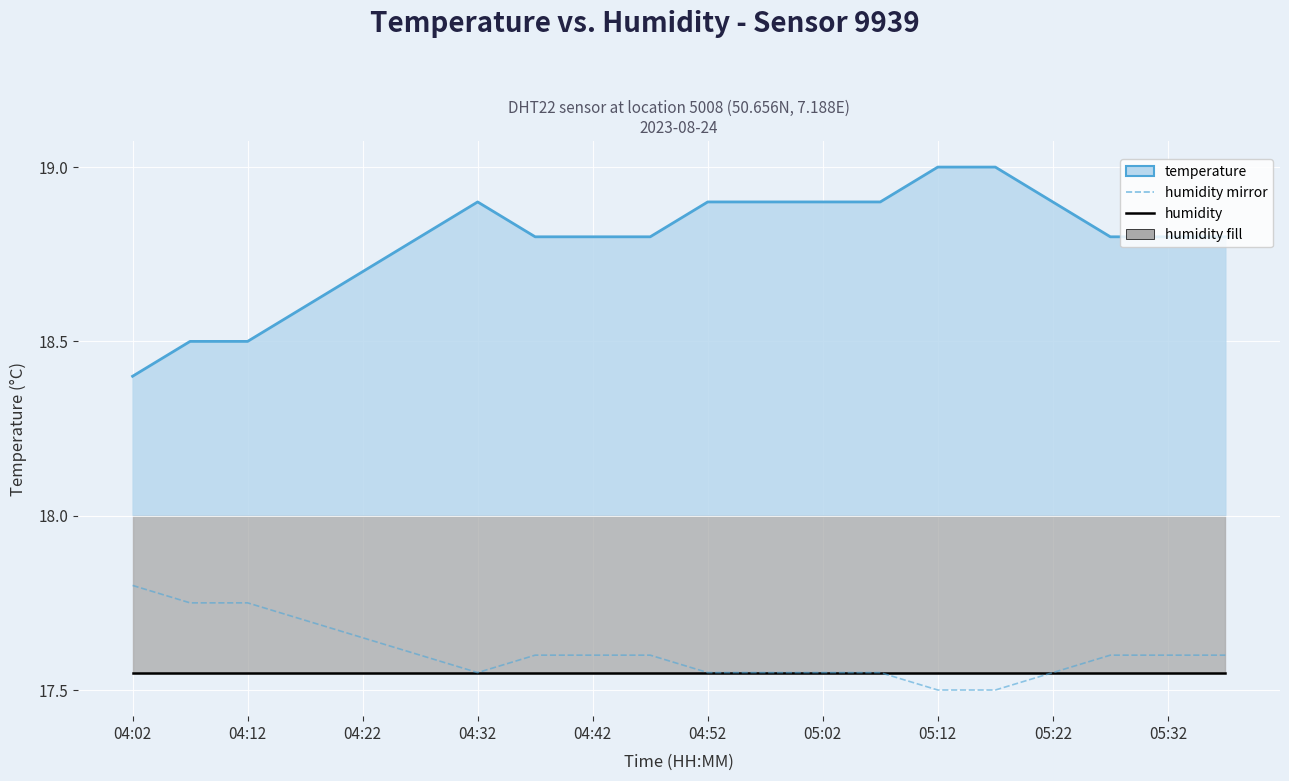

What is the minimum value shown in the chart?

17.5